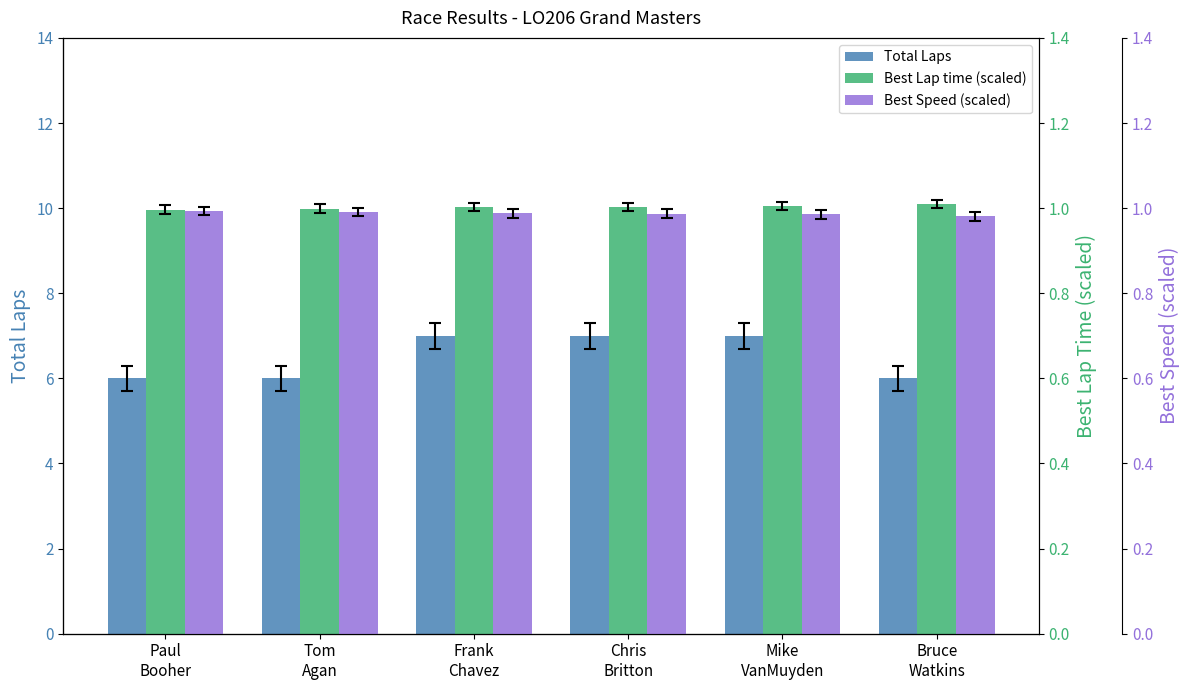

At how many categories does at least one series exceed 6?

3